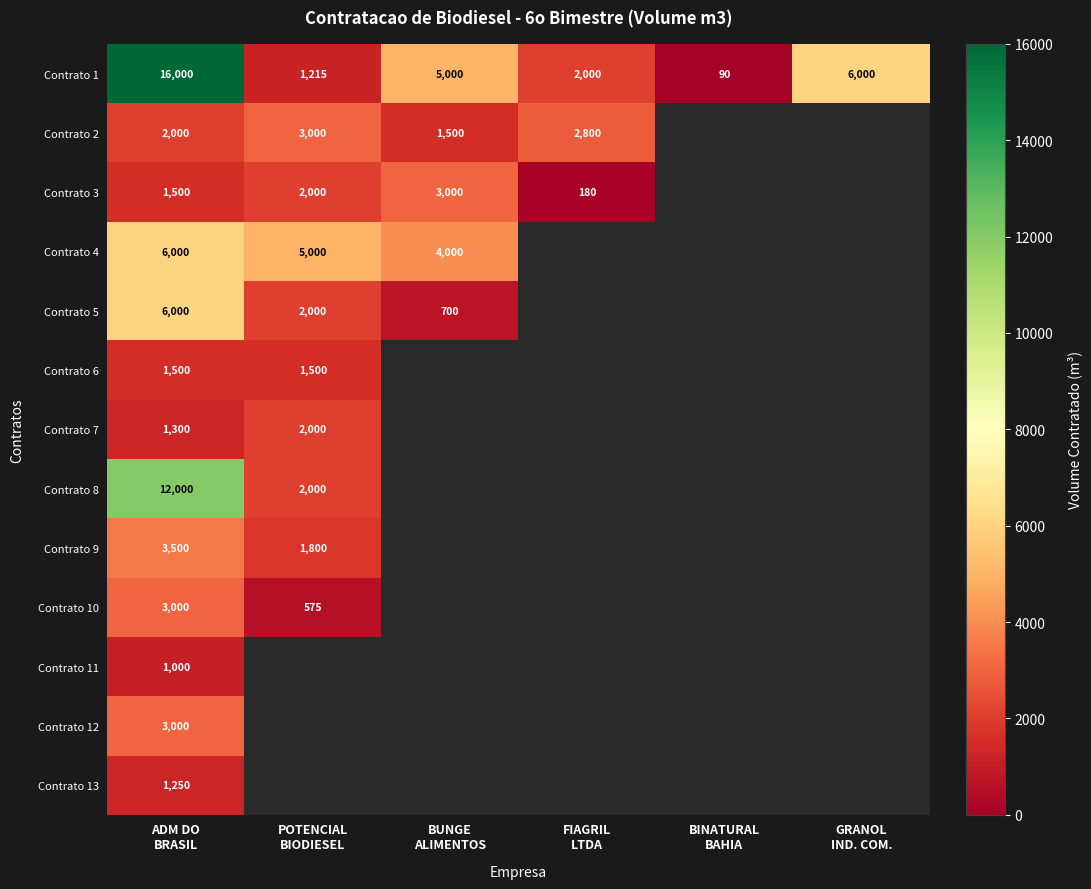

Which series has the largest total across all categories?

Contrato 1